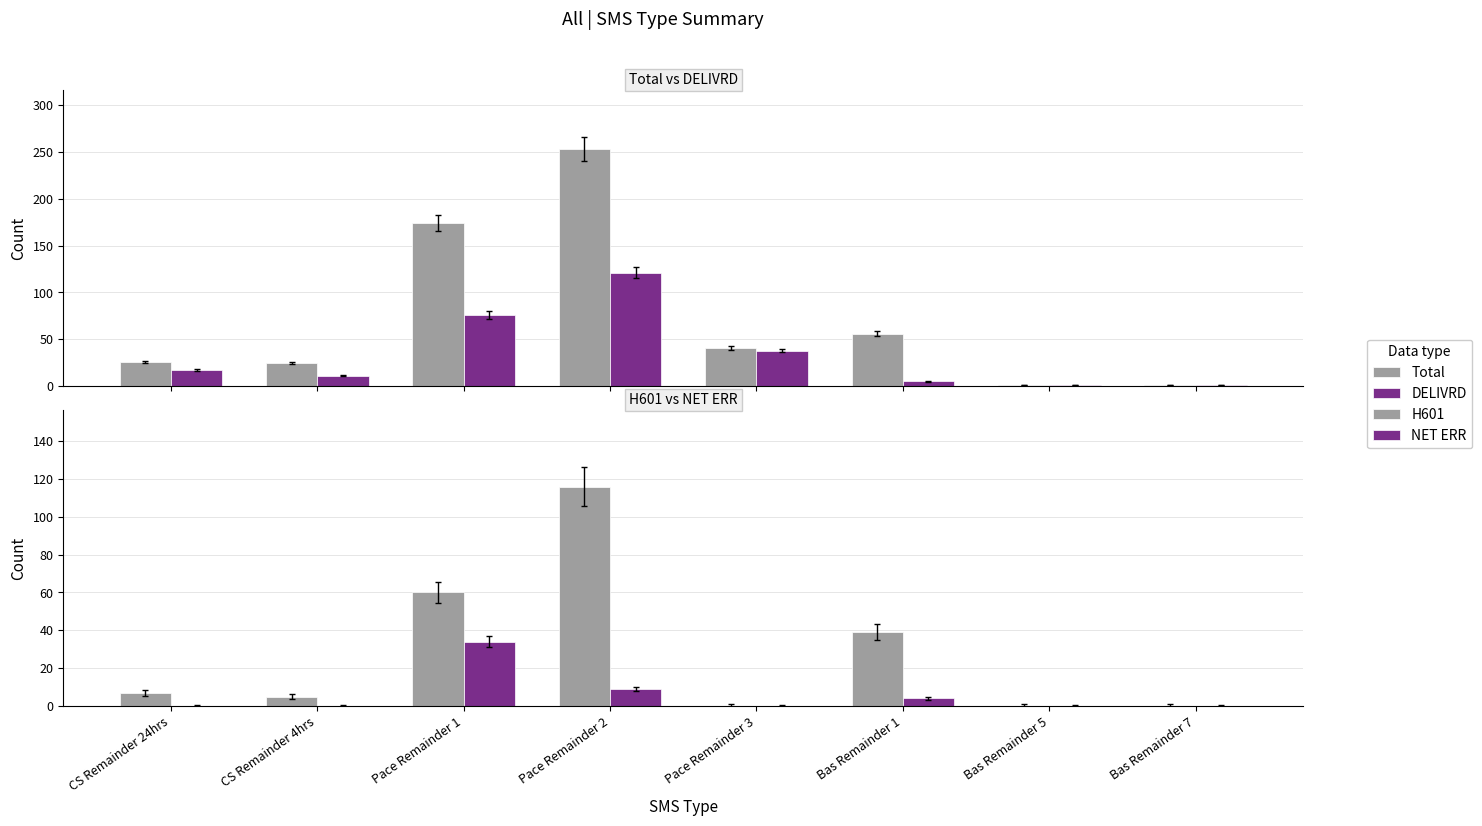

At which label does Total reach its minimum?

Bas Remainder 5